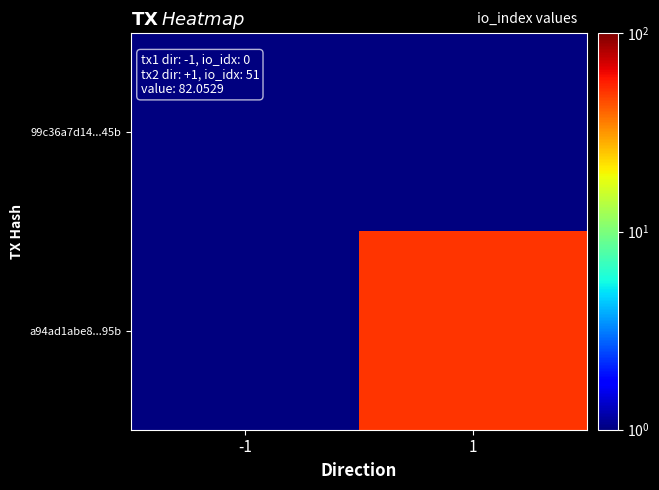

Reading left to right, what are all the values shown in this chart?

99c36a7d14...45b: -1=0.1	1=0.1
a94ad1abe8...95b: -1=0.1	1=51.0